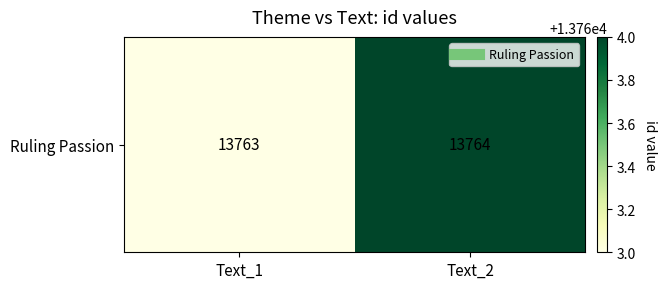

The chart shows a value of 13763 at Text_1. True or false?

True